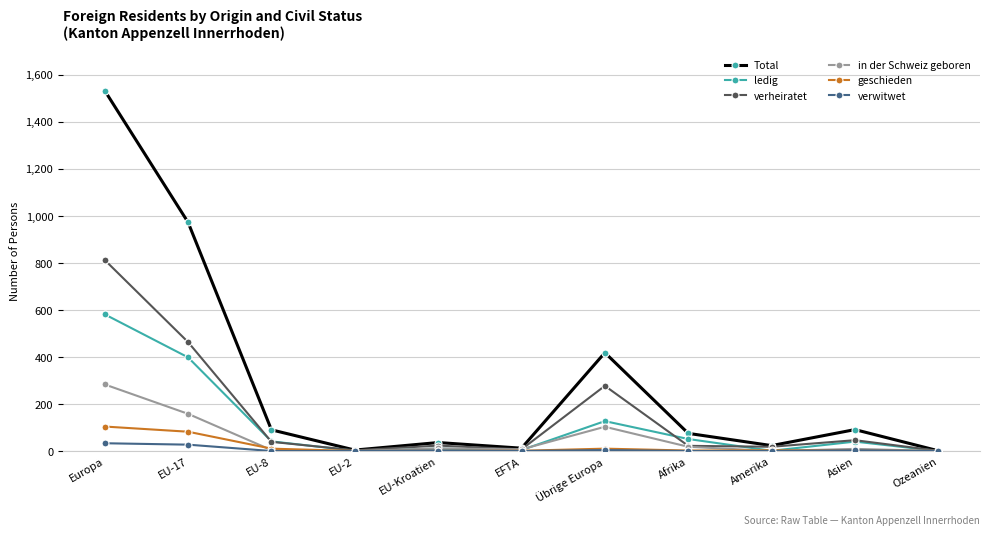

At which category is the sum across all series the highest?

Europa